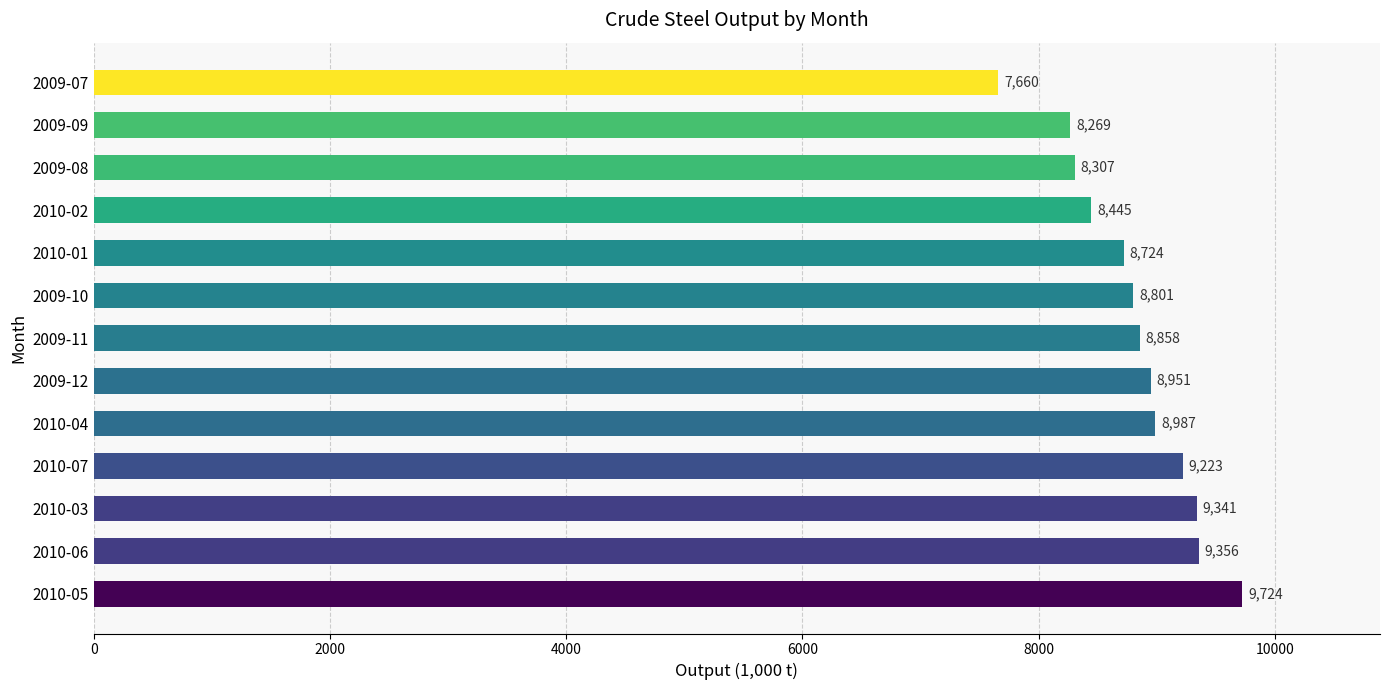

The value at 2010-05 is 9724. True or false?

True